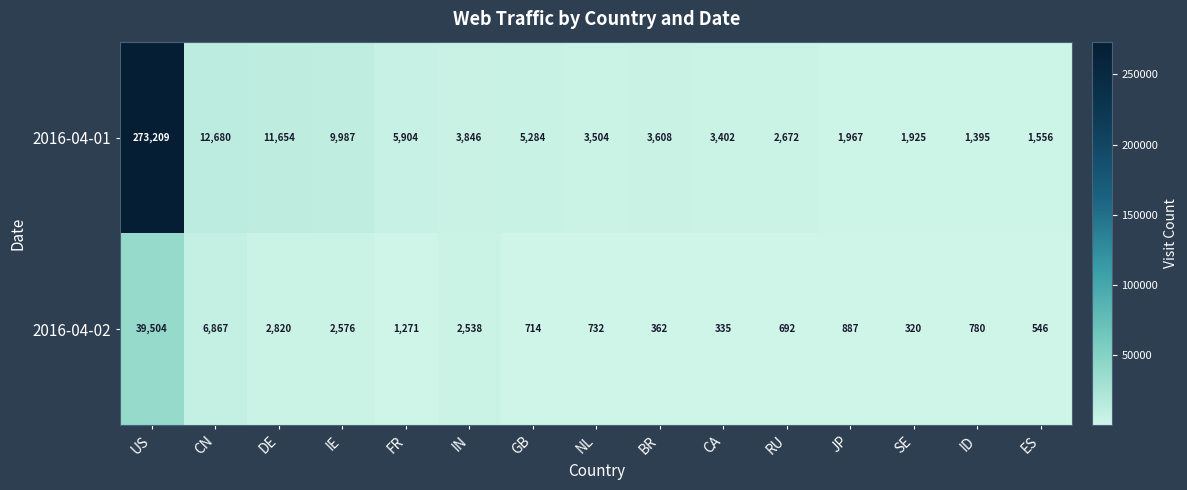

The 2016-04-01 series shows 5372 at NL. True or false?

False